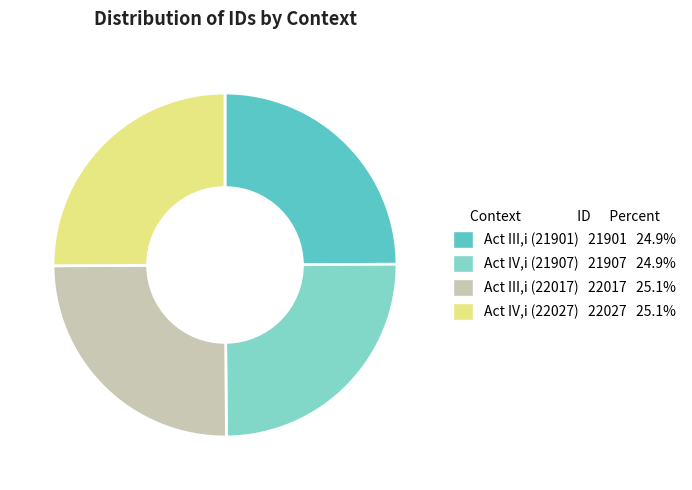

Is there any slice that represents more than half of the pie?

No